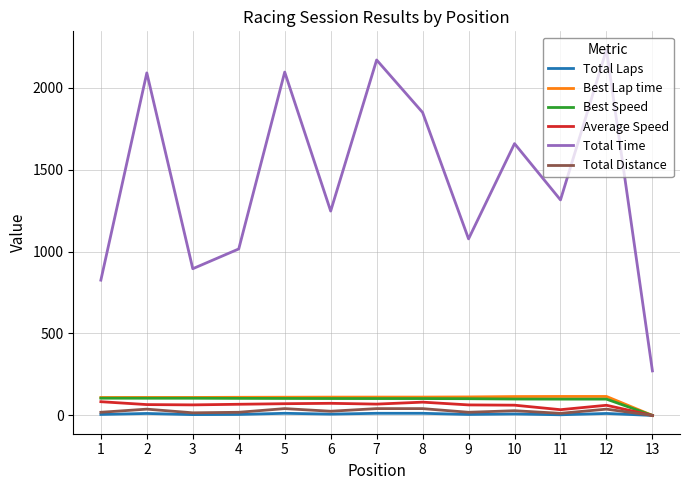

The value of Total Time at 12 is 2231.5. True or false?

True